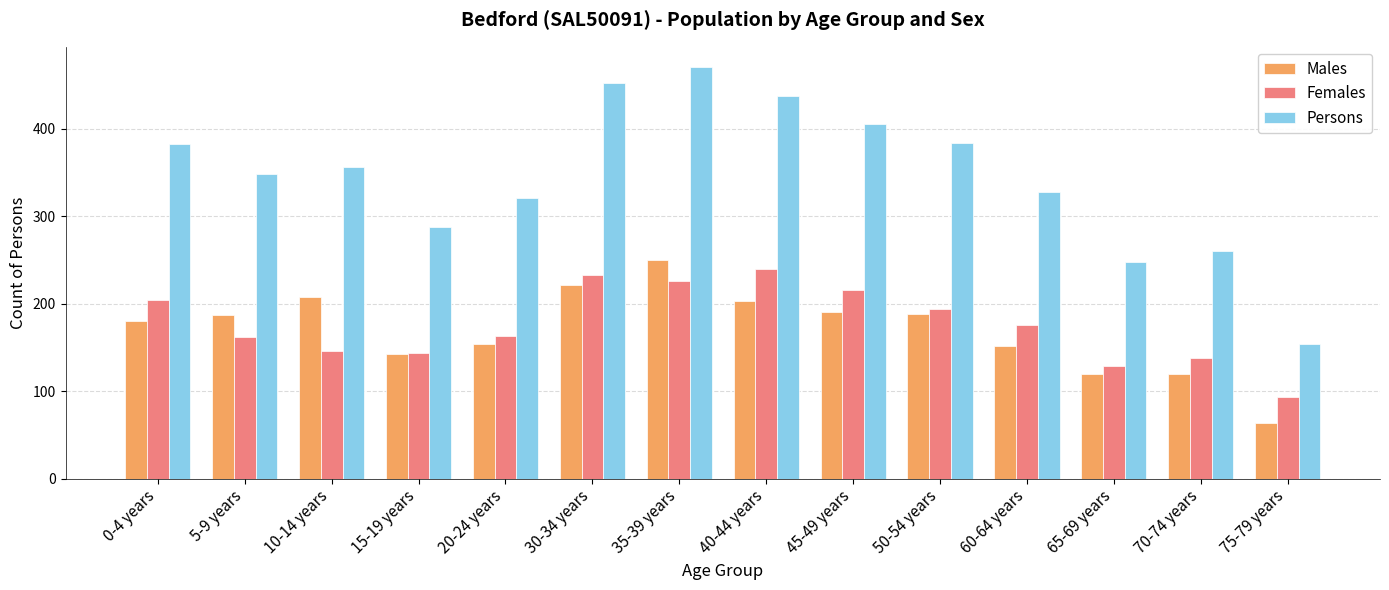

The value of Females at 35-39 years is 65. True or false?

False